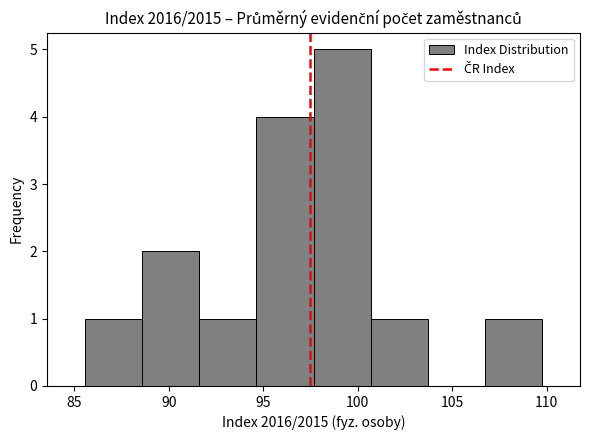

Reading left to right, transcribe this chart: for each bar, give the range it covers on the x-axis and its height. Neither the bar edges nor the heights are printed on the chart, so give them approximately, as read against the axes.

85.5 to 88.5: 1
88.5 to 91.5: 2
91.5 to 94.5: 1
94.5 to 97.5: 4
97.5 to 100.5: 5
100.5 to 103.5: 1
103.5 to 106.5: 0
106.5 to 110.0: 1